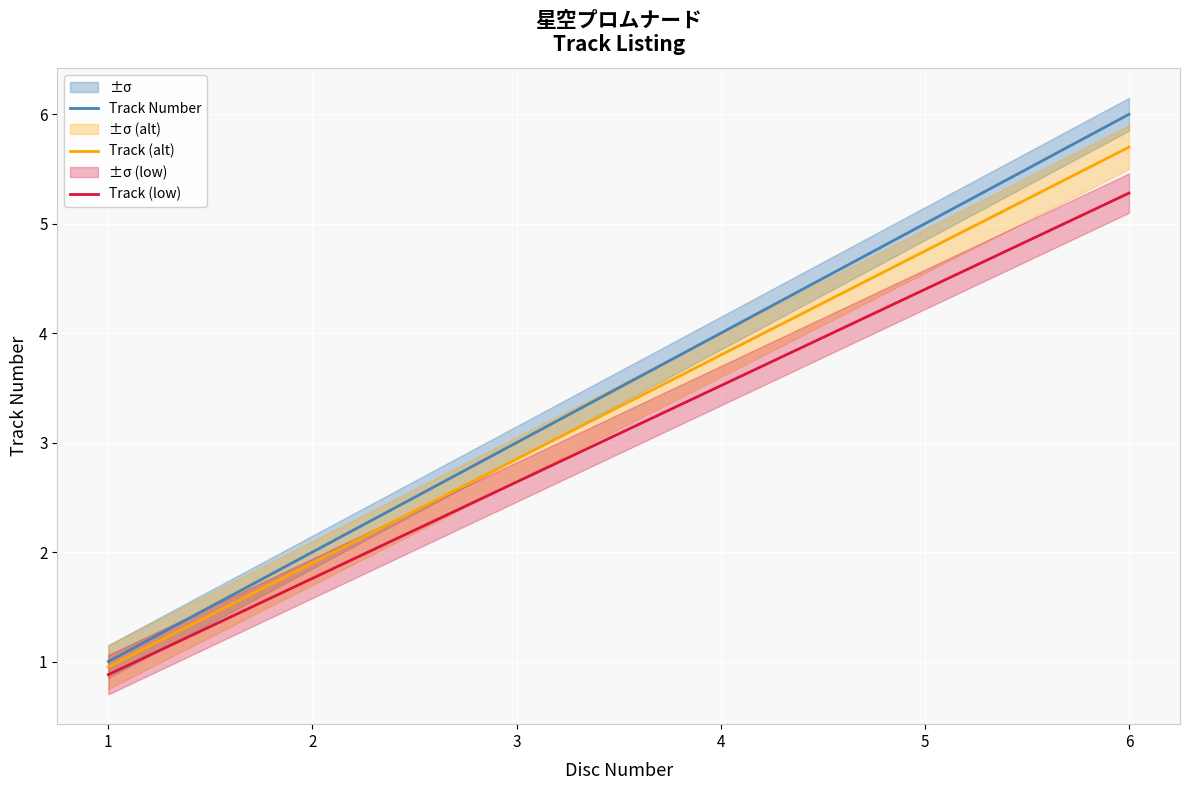

Reading right to left, transcribe all the data shown in this chart.

Track Number: 6.0	5.0	4.0	3.0	2.0	1.0
Track (alt): 5.7	4.8	3.8	2.8	1.9	0.9
Track (low): 5.3	4.4	3.5	2.6	1.8	0.9